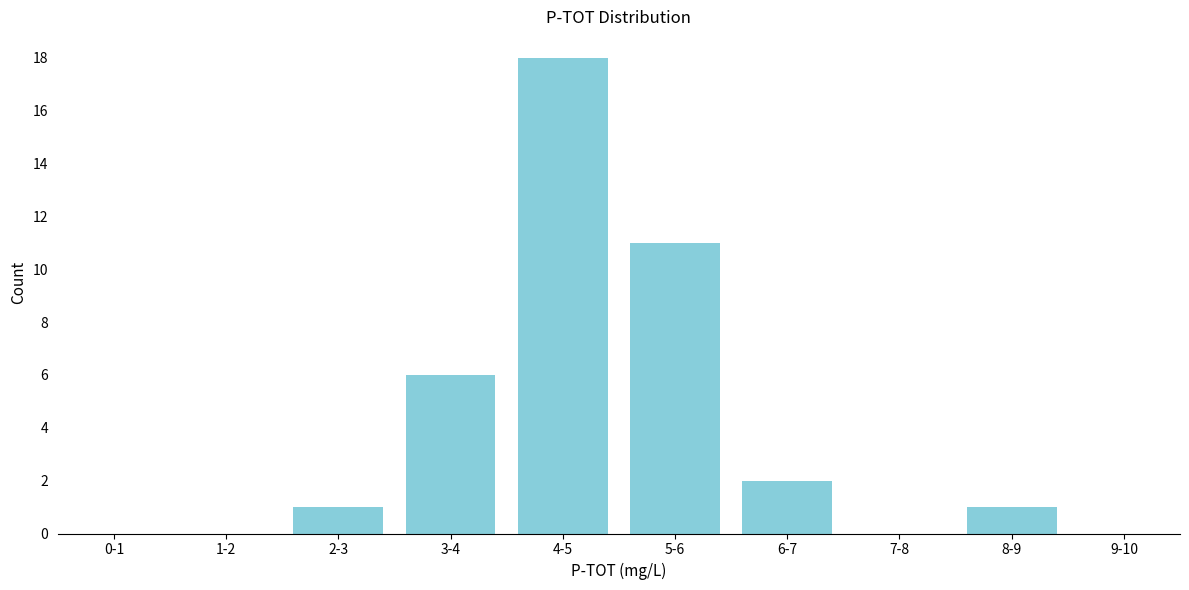

Reading left to right, extract all data points from this chart.

0-1=0	1-2=0	2-3=1	3-4=6	4-5=18	5-6=11	6-7=2	7-8=0	8-9=1	9-10=0